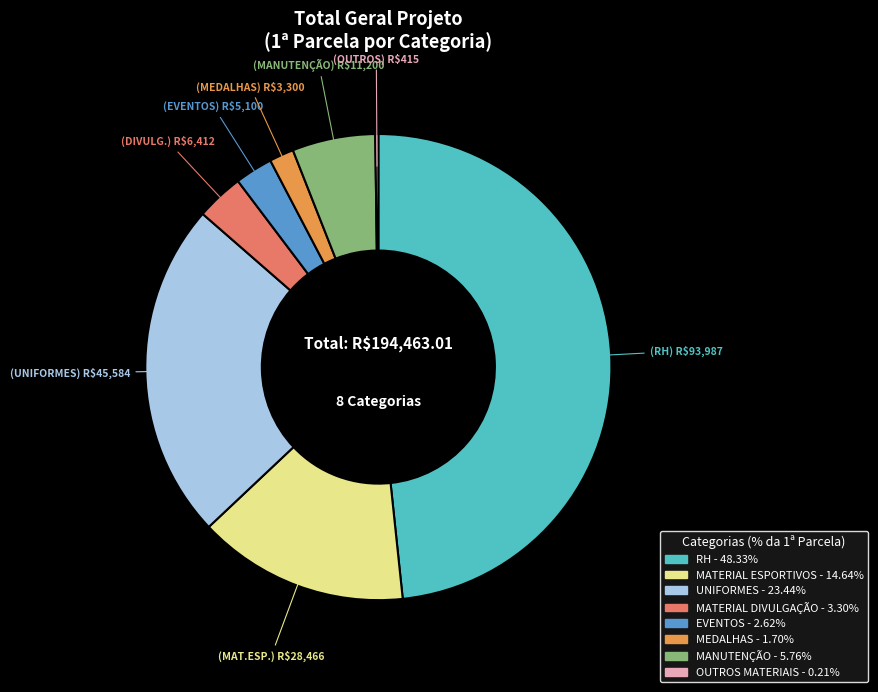

Is it true that UNIFORMES is 12% of the pie?

False